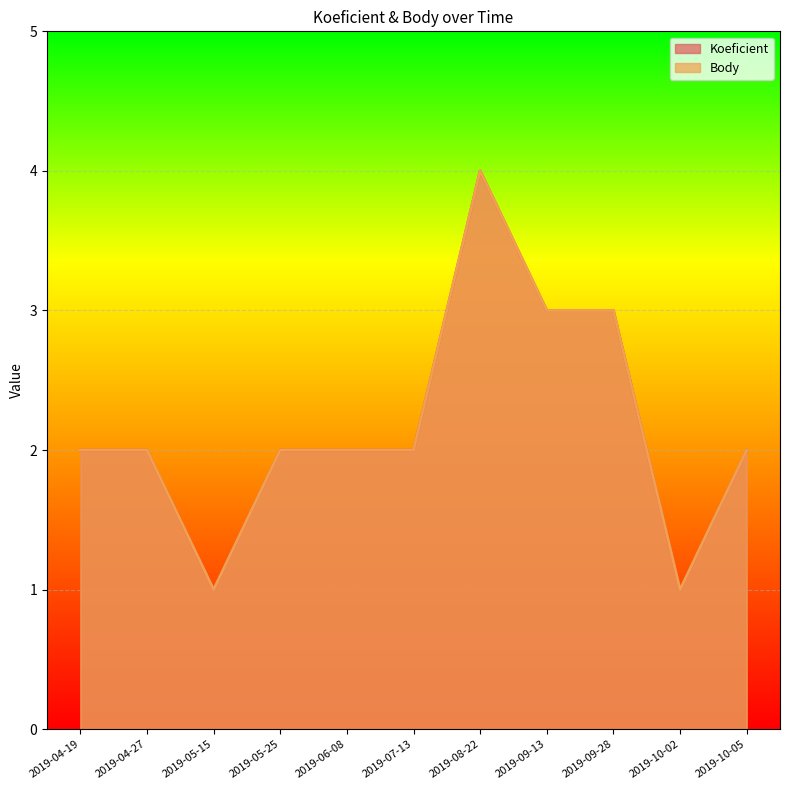

Which series has the largest total across all categories?

Koeficient